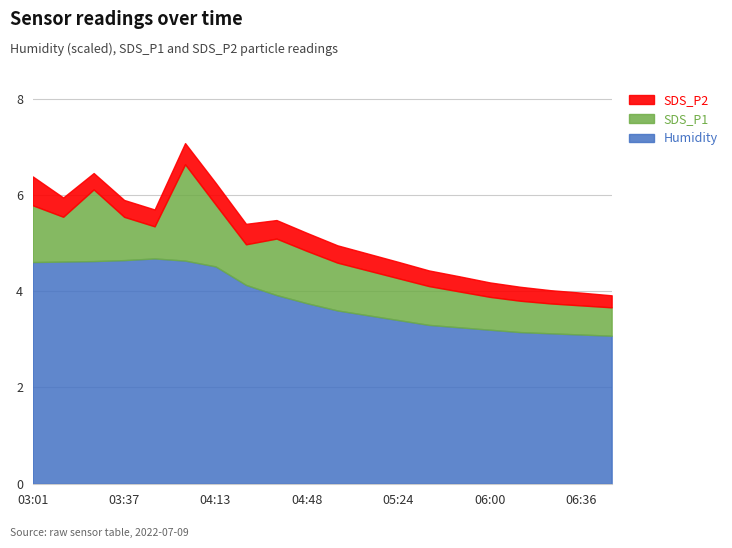

At which category does SDS_P1 reach its first local valley?

03:13